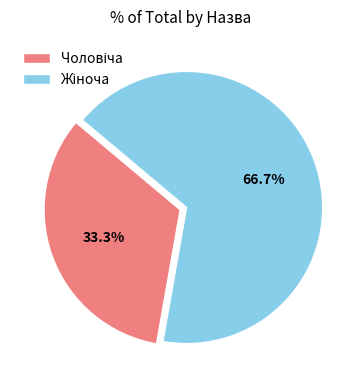

Is there a majority slice in this chart?

Yes